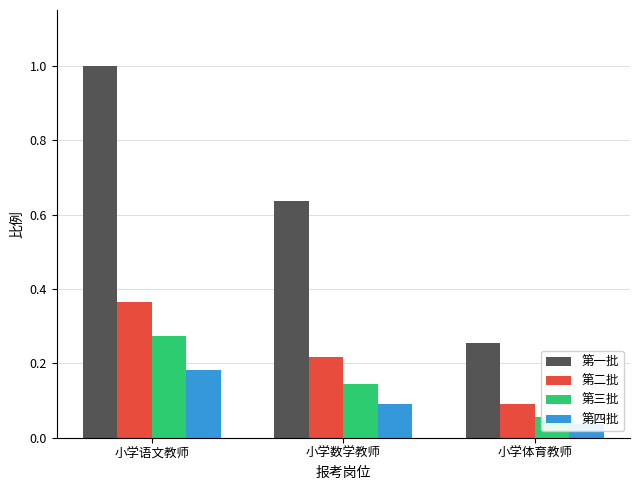

At which label does 第二批 reach its peak?

小学语文教师